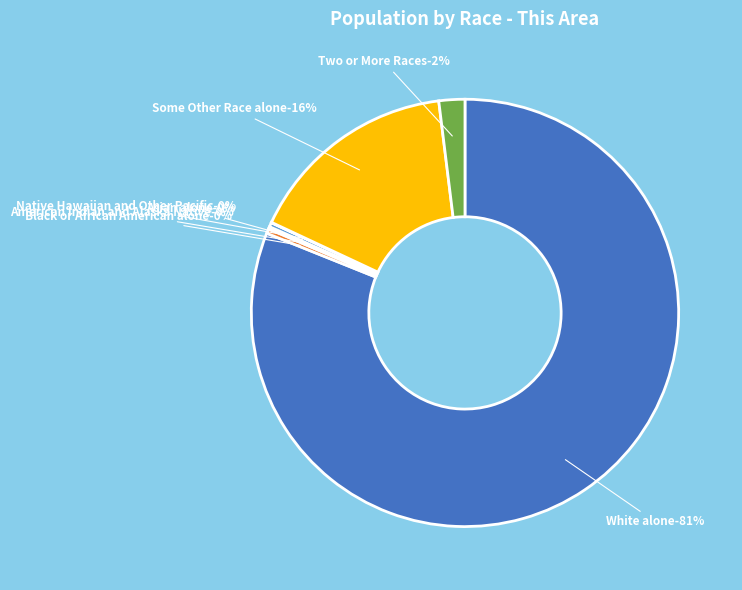

The Black or African American alone slice represents 6% of the pie. True or false?

False